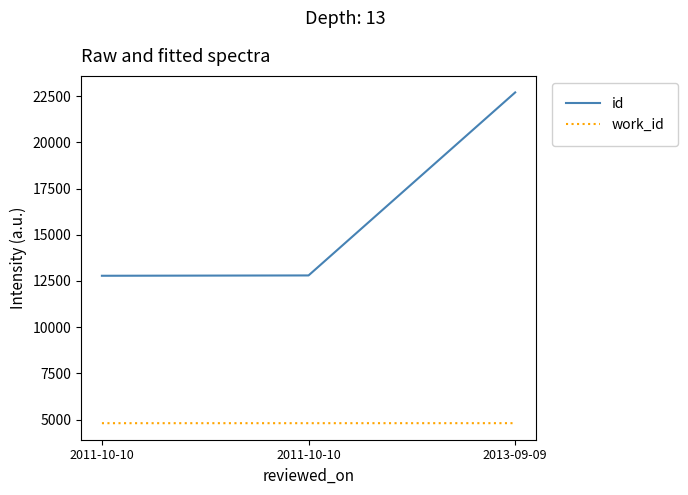

What is the difference between the maximum and minimum values in the id series?

9921